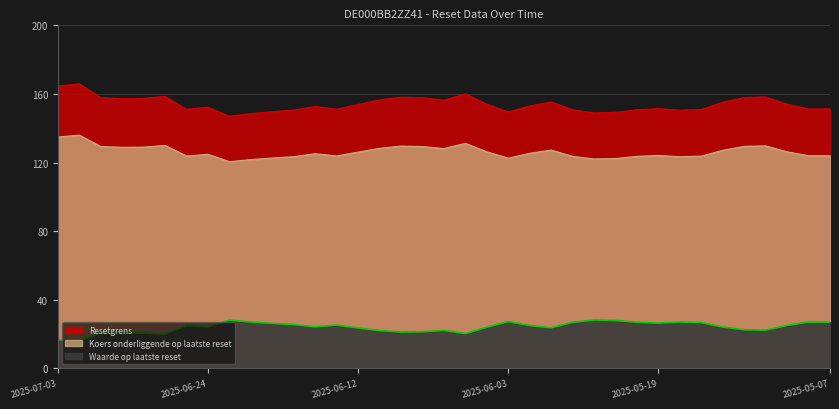

Which series has the largest total across all categories?

Resetgrens